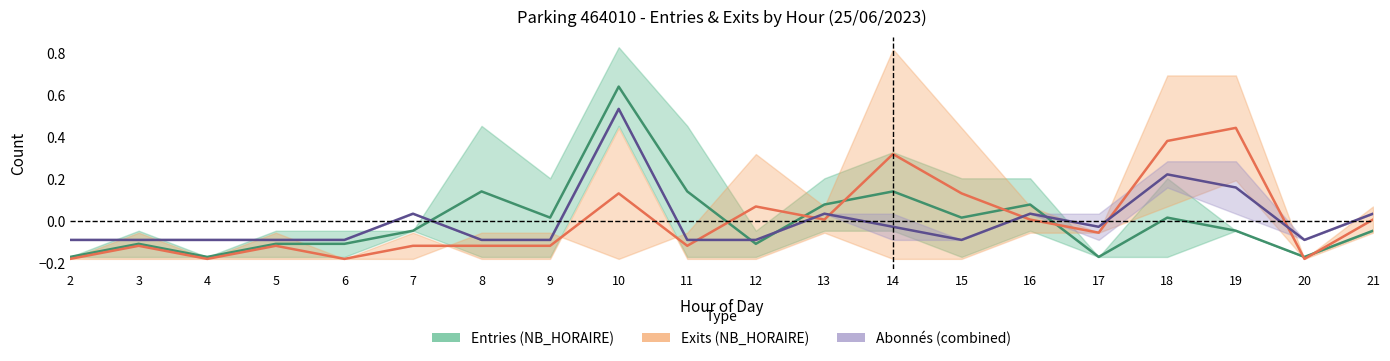

Rank the series by their average value, from lowest to highest.

Entries (NB_HORAIRE), Exits (NB_HORAIRE), Abonnés (combined)